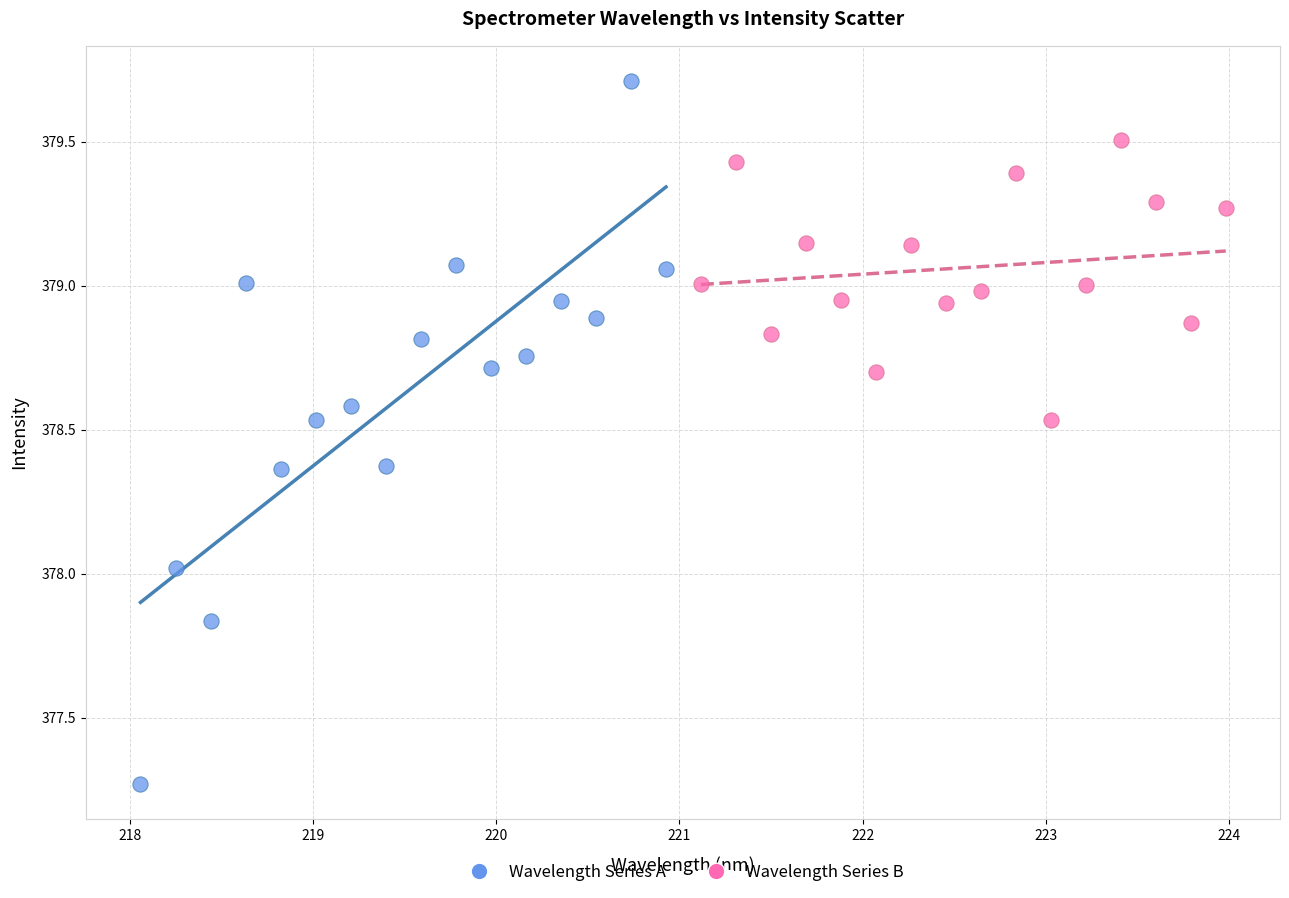

Which series contains the highest Y value?

Wavelength Series A